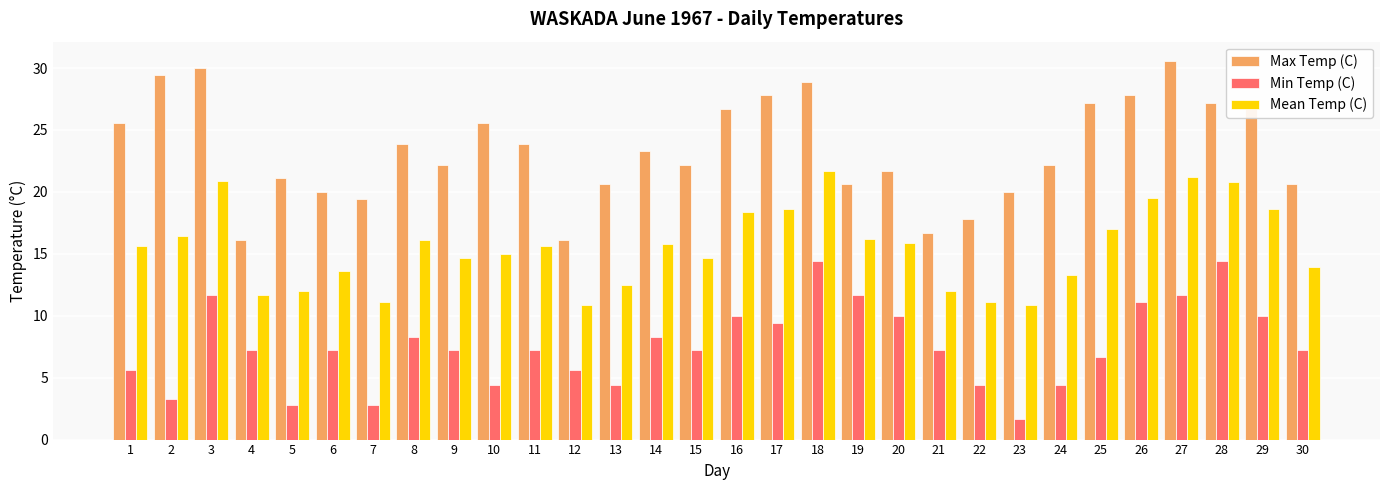

What is the total value across all series at 5?

35.9